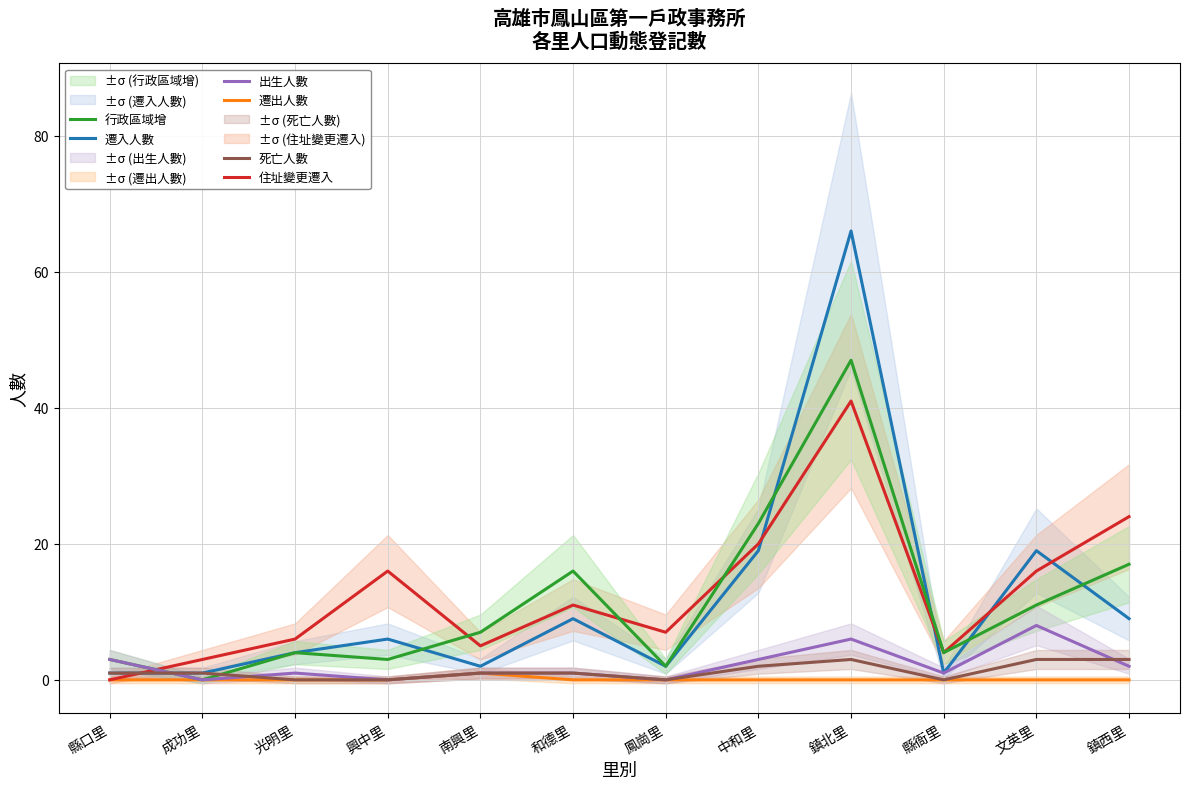

Rank the series at 鎮北里 from lowest to highest value.

遷出人數, 死亡人數, 出生人數, 住址變更遷入, 行政區域增, 遷入人數